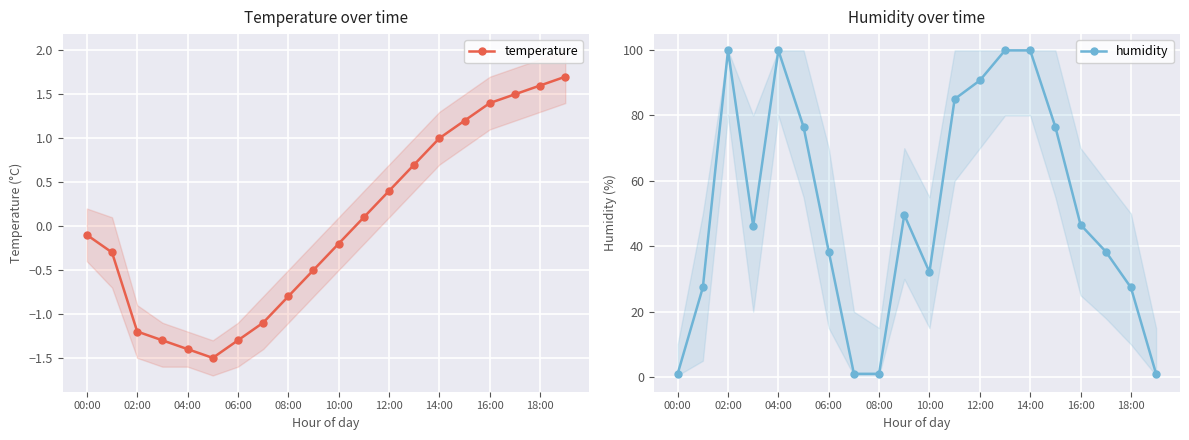

What are all the series names shown in the legend?

temperature, humidity